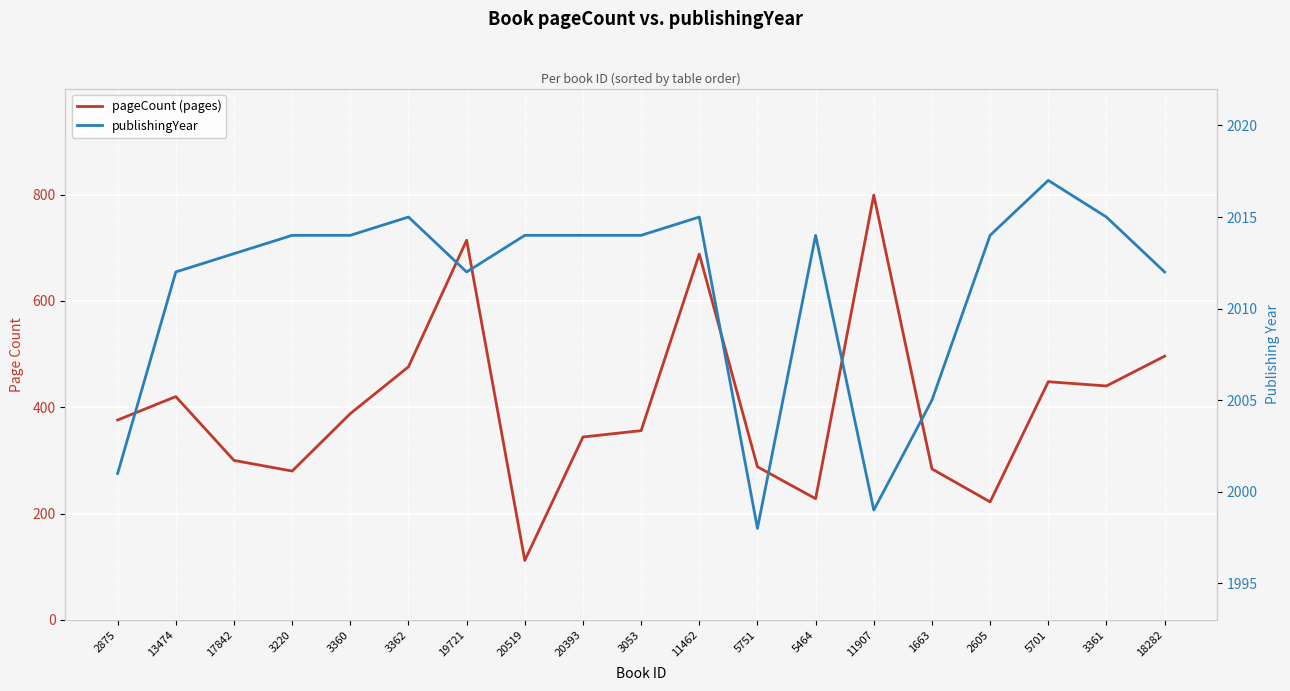

Which series changed the most between 17842 and 5701?

pageCount (pages)